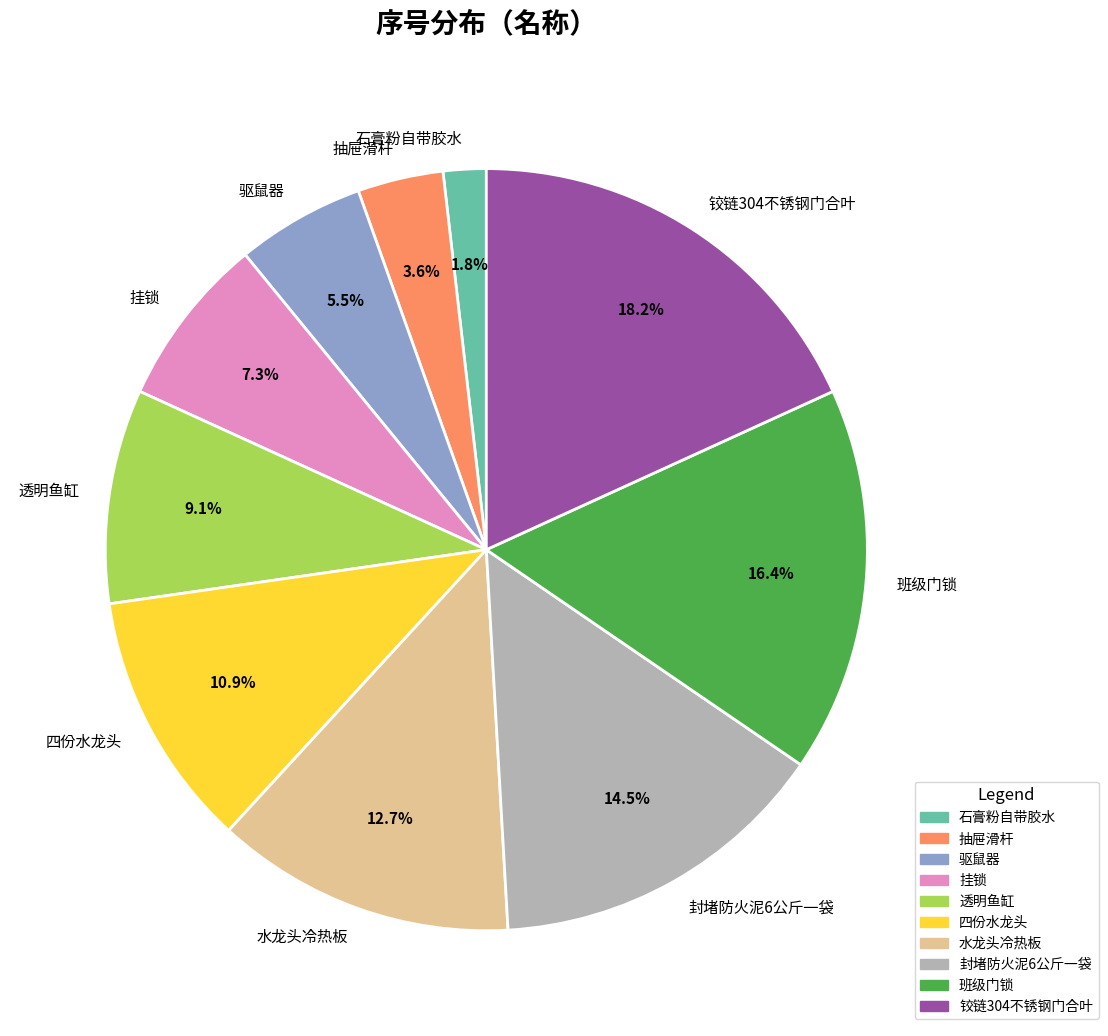

Is it true that 水龙头冷热板 is 20% of the pie?

False